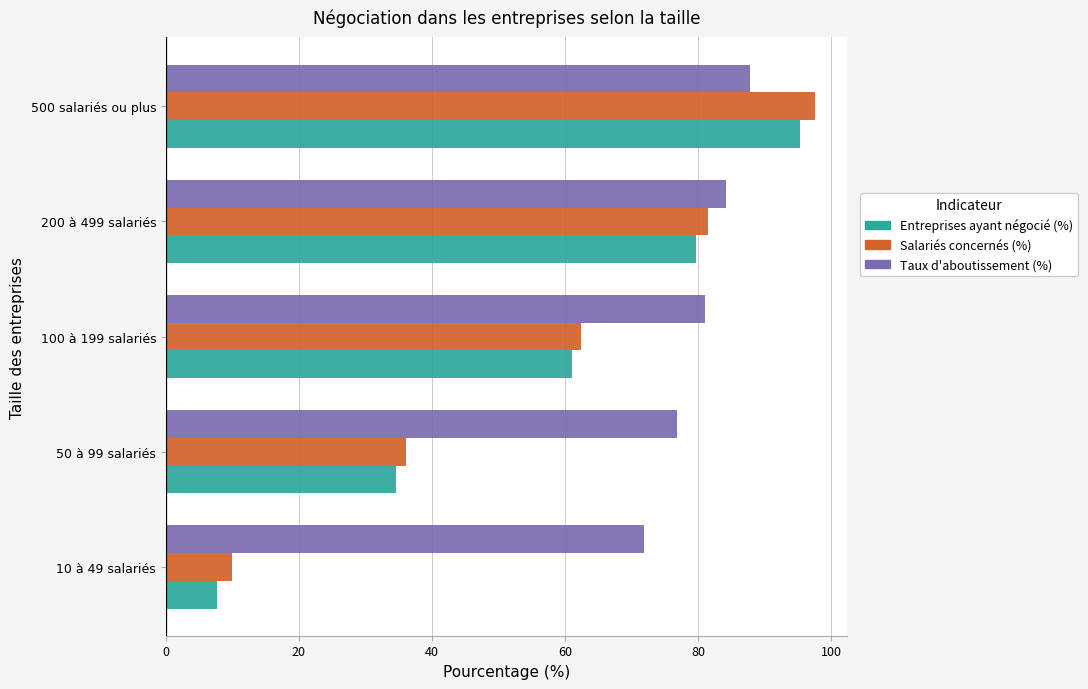

How many series are shown in this chart?

3